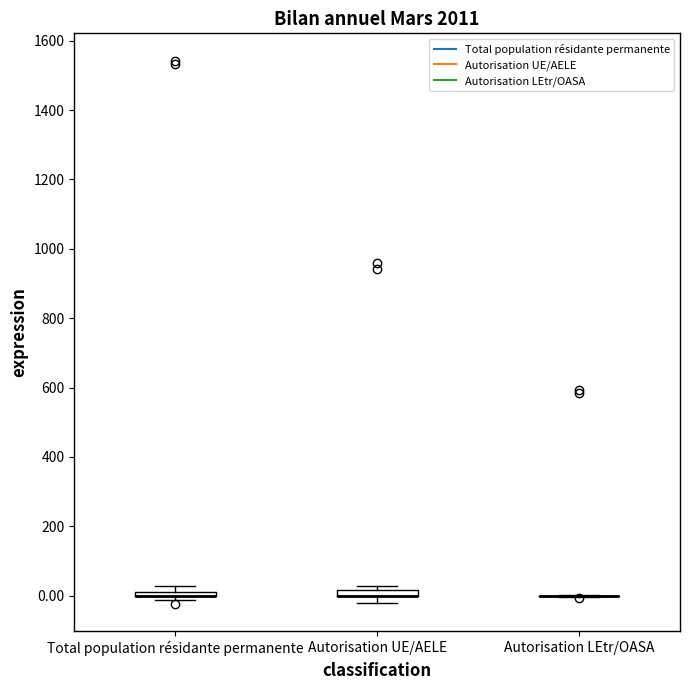

Where is the lower edge of the box for Autorisation UE/AELE on the y-axis? The values are not printed on the chart, so give them approximately, as read against the axis.

0